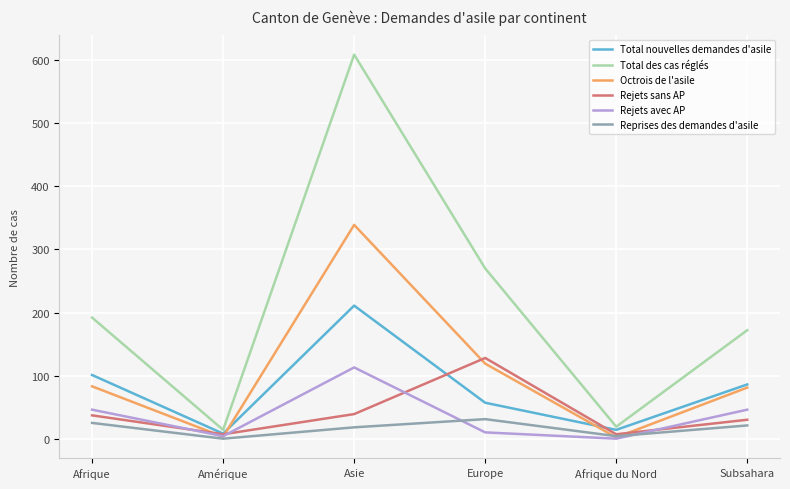

Where is Octrois de l'asile nearest to the value 170?

Europe